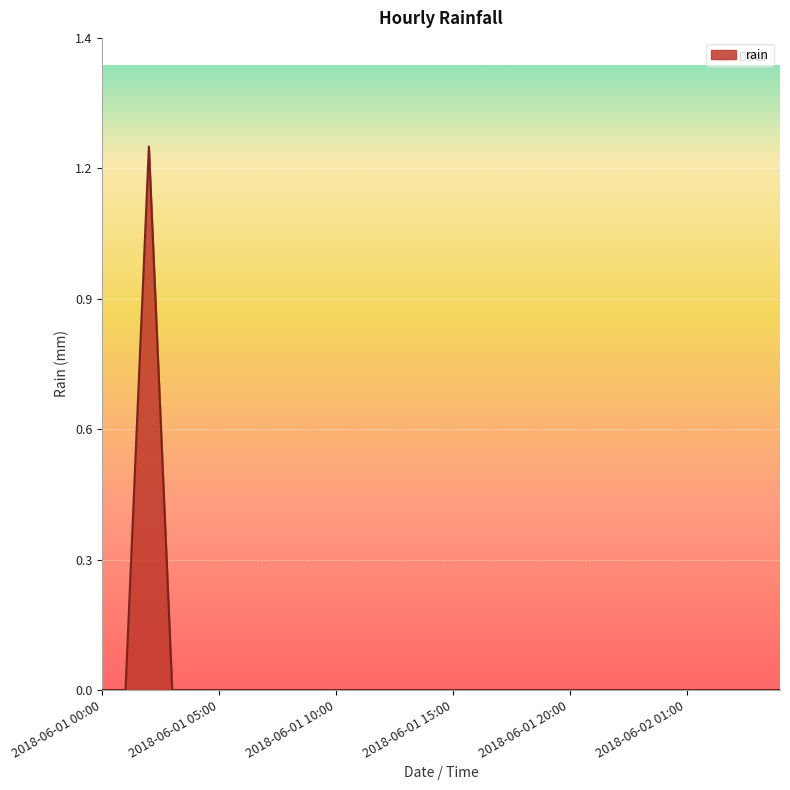

Does the chart have visible grid lines?

Yes